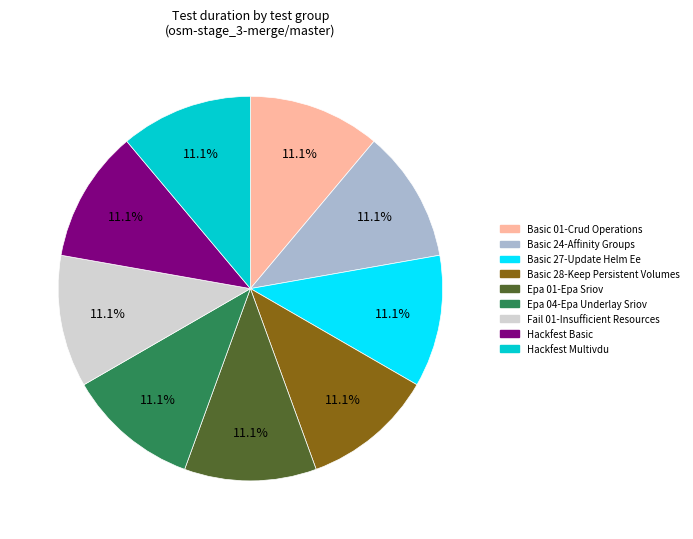

Combined, do Basic 27-Update Helm Ee and Hackfest Multivdu account for over 50%?

No